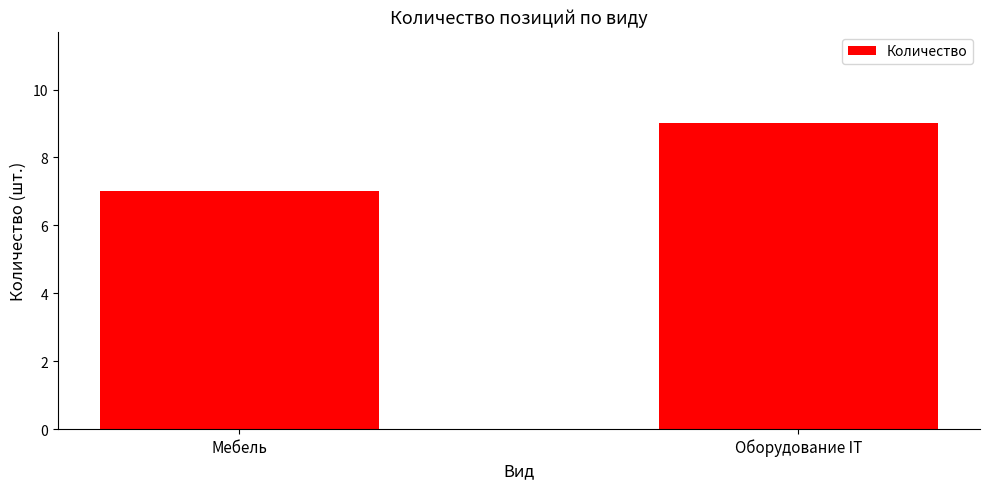

True or false: the data shows 7 at Мебель.

True